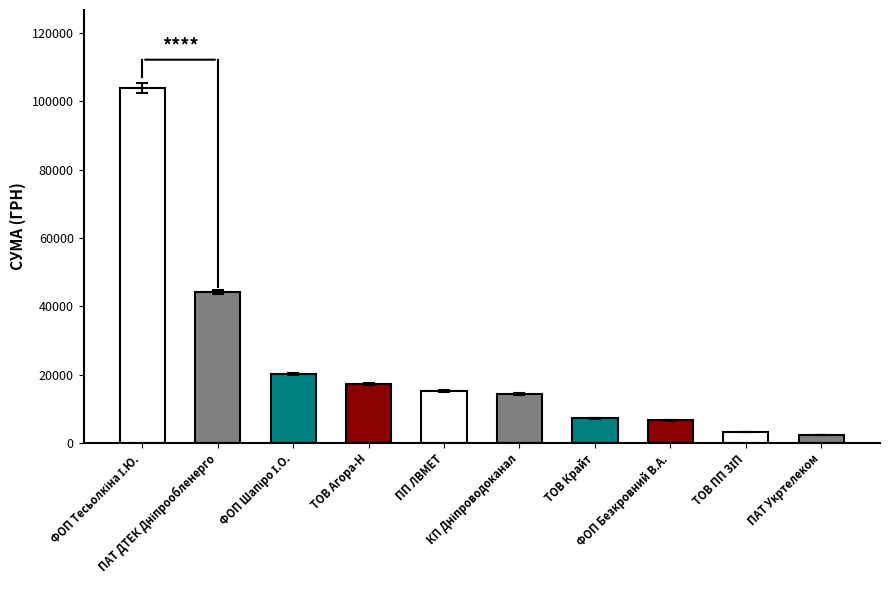

How many values are below 15177?

5